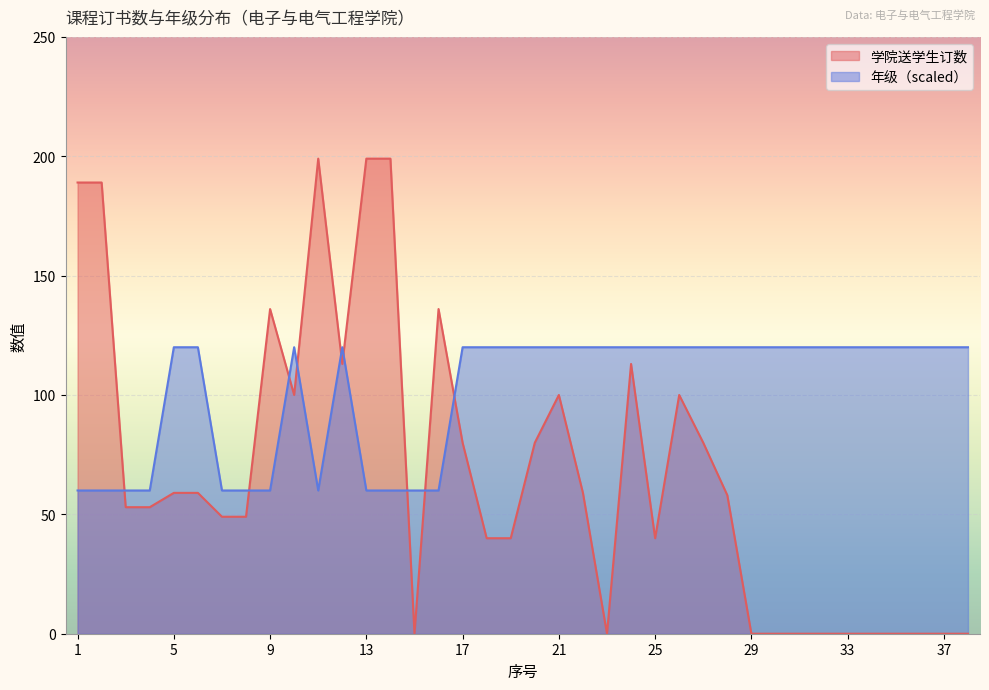

Which category has the lowest value in the 年级 series?

1